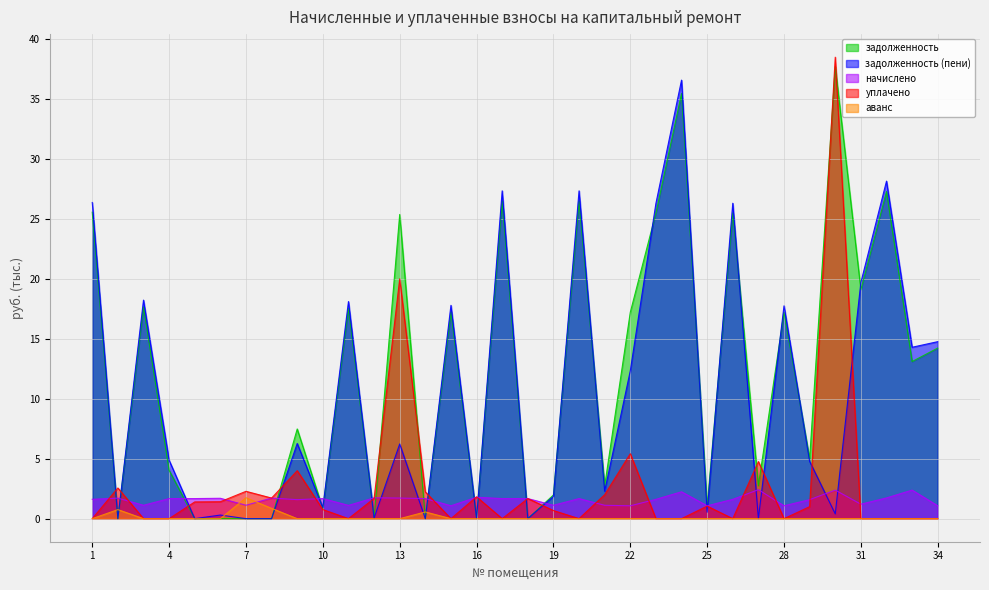

True or false: аванс has a value of -1.1 at 16.

False